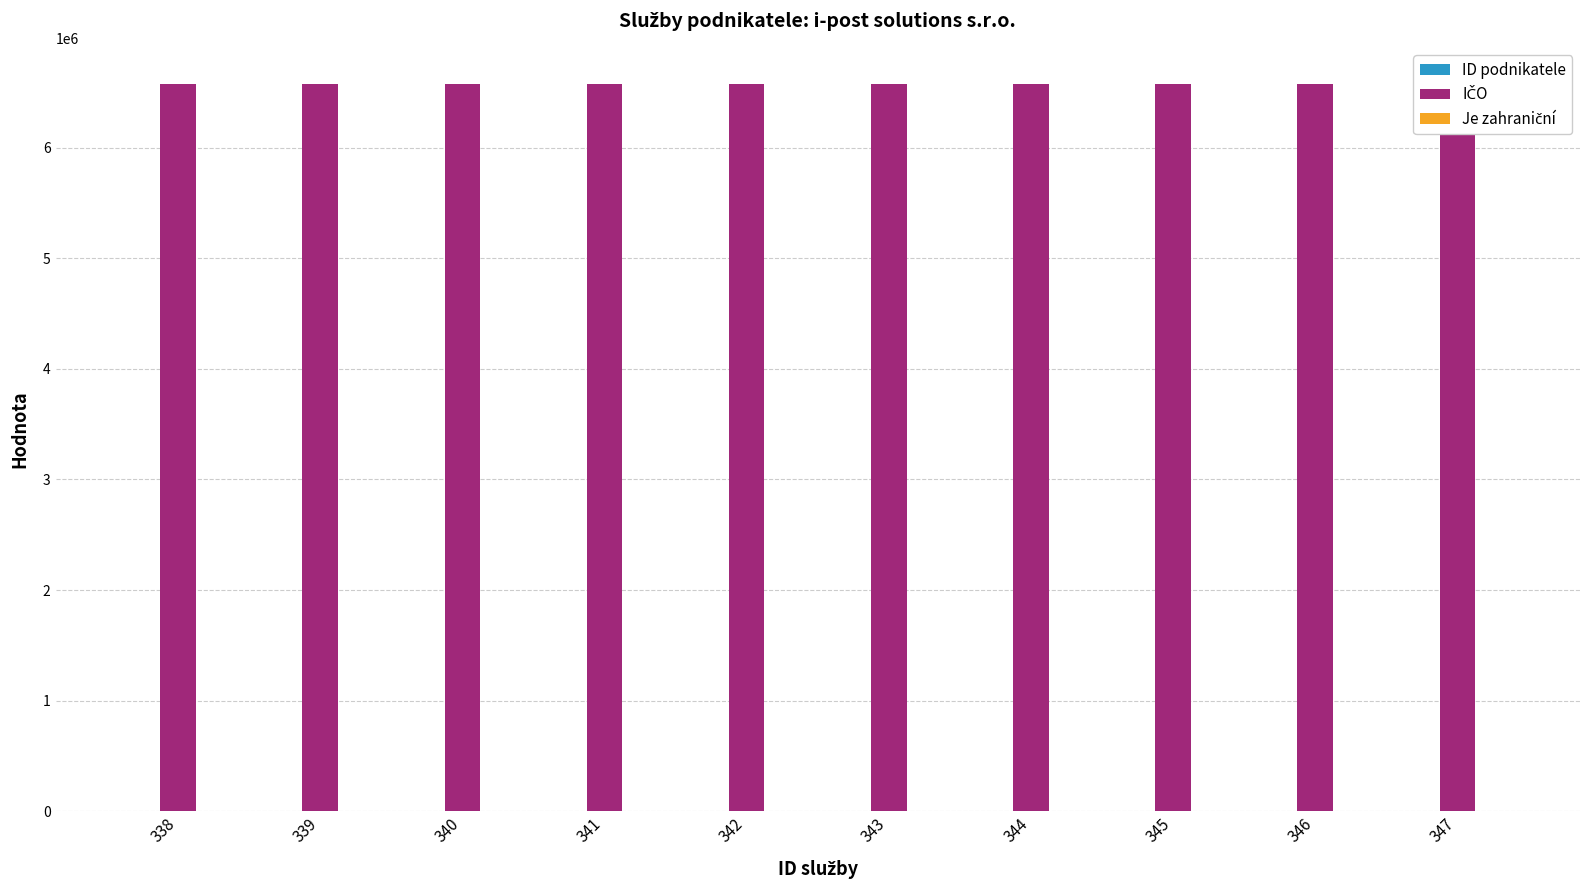

What is the value of the IČO bar at the 10th from the left?

6573487